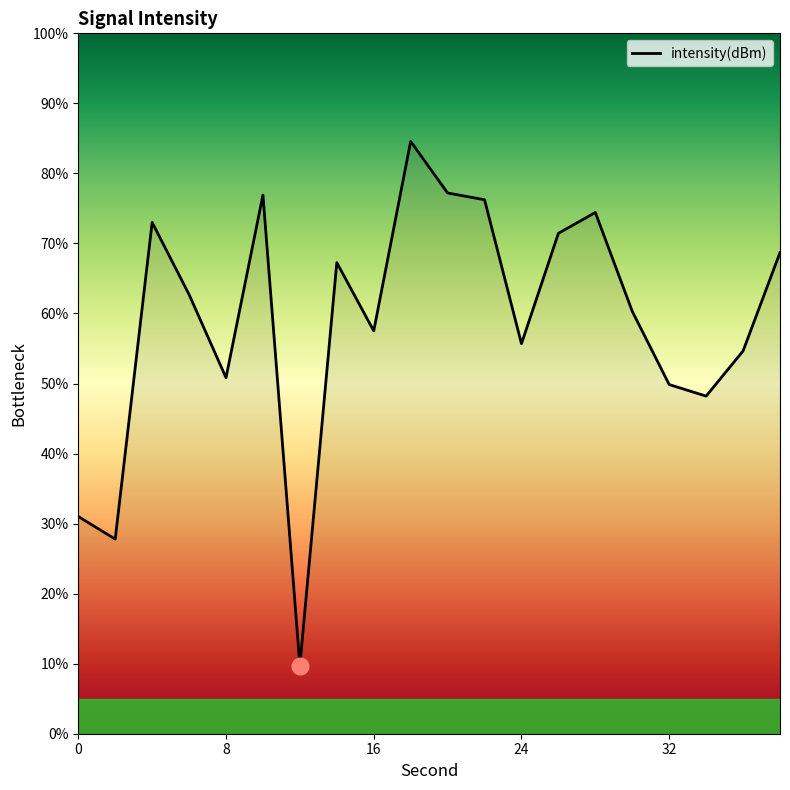

What is the minimum value shown in the chart?

9.7